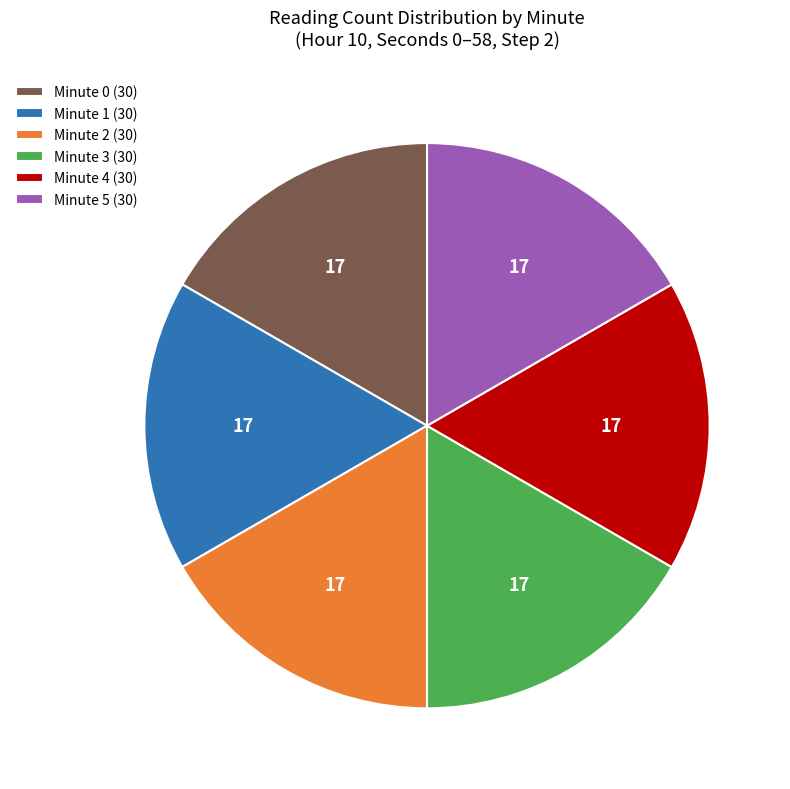

The Minute 3 (30) slice represents 17% of the pie. True or false?

True